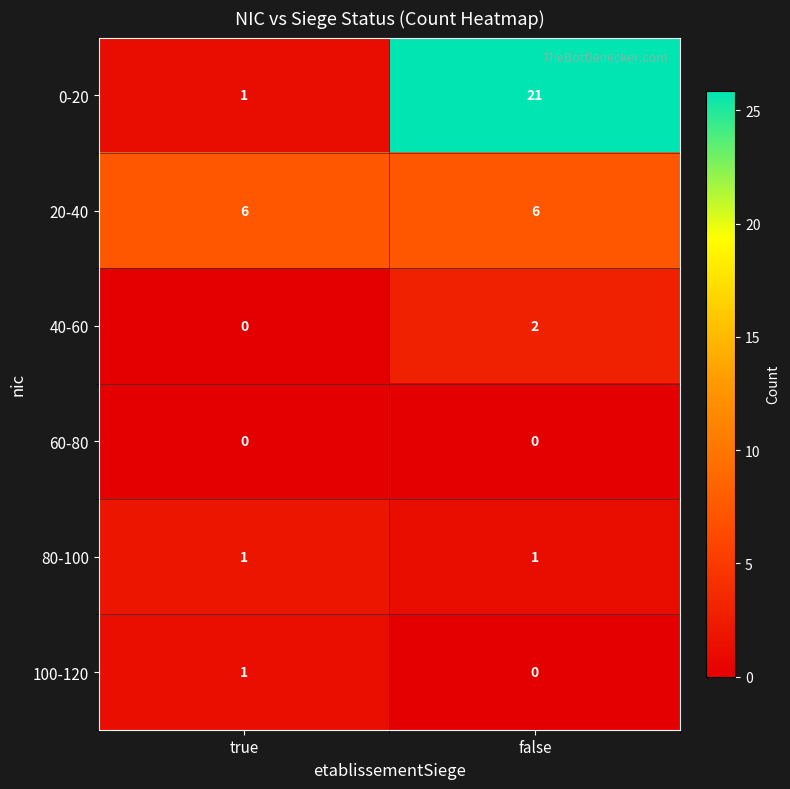

List the labels in order of 40-60 value, smallest first.

true, false